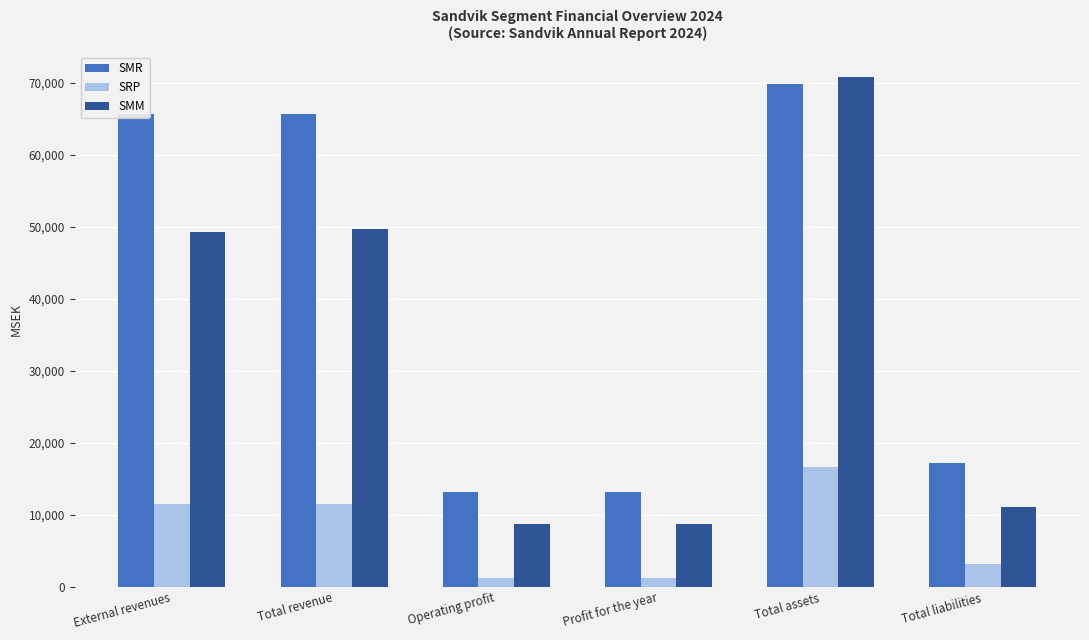

What is the average value of the SMM series?

33091